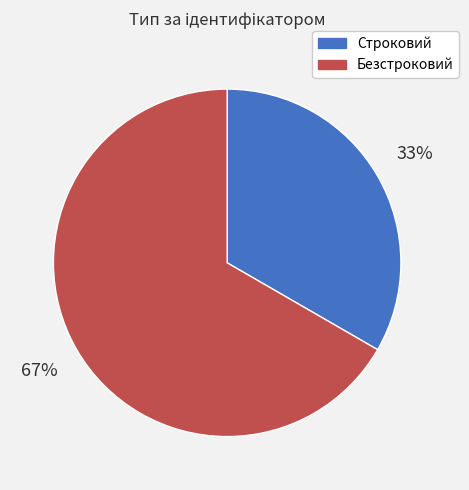

To the nearest percent, what is the combined percentage of Строковий and Безстроковий?

100%